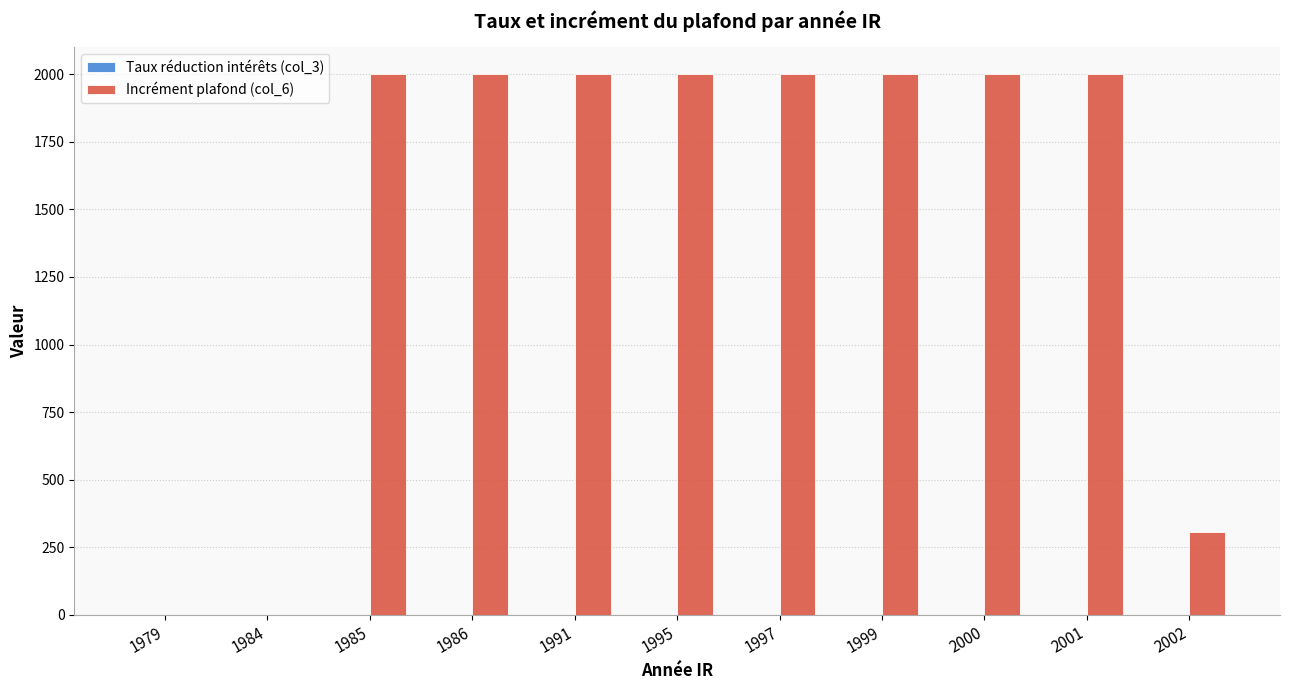

The value of Incrément plafond (col_6) at 1991 is 586.5. True or false?

False